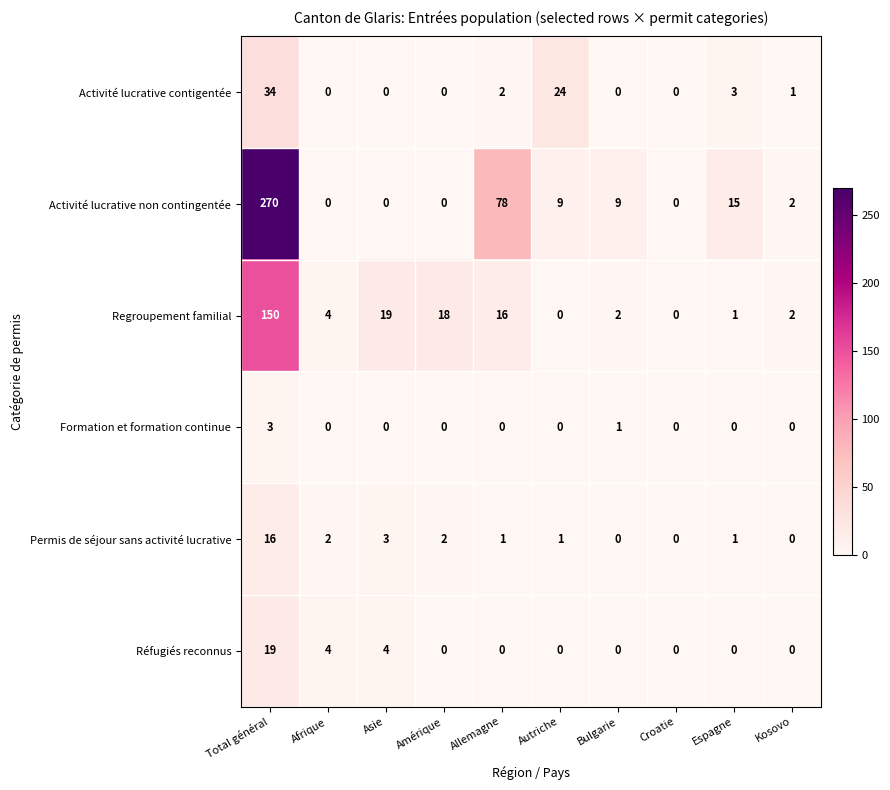

The value of Activité lucrative non contingentée at Asie is -130. True or false?

False